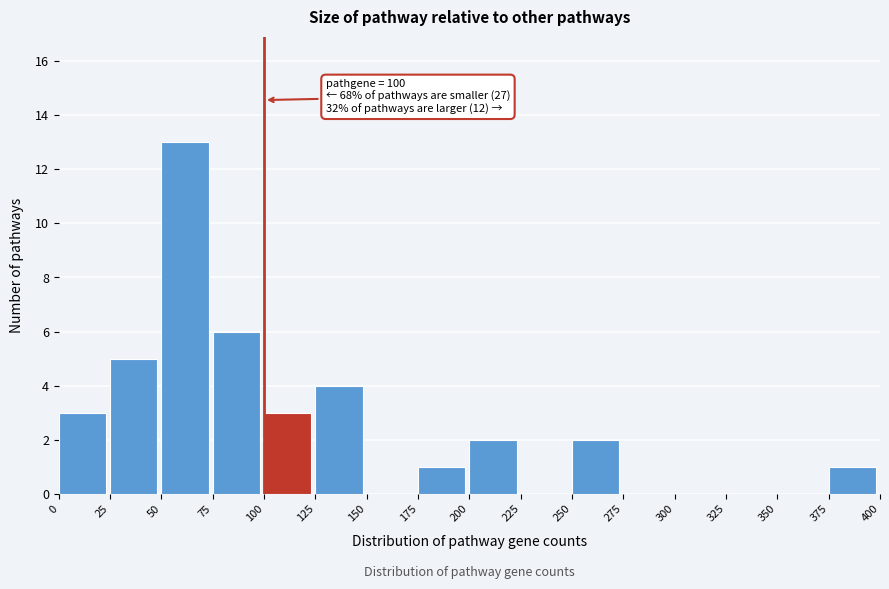

Which range on the x-axis has the tallest bar?

50 to 75